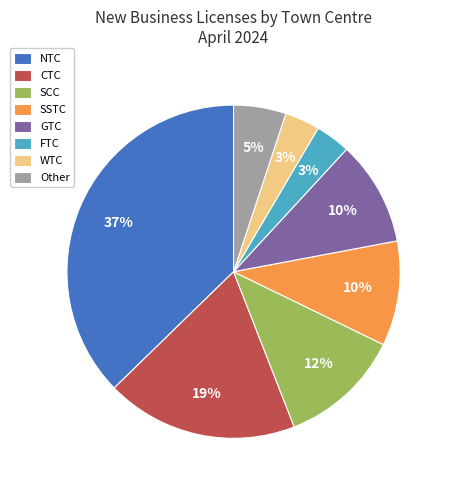

To the nearest percent, what portion does GTC represent?

10%